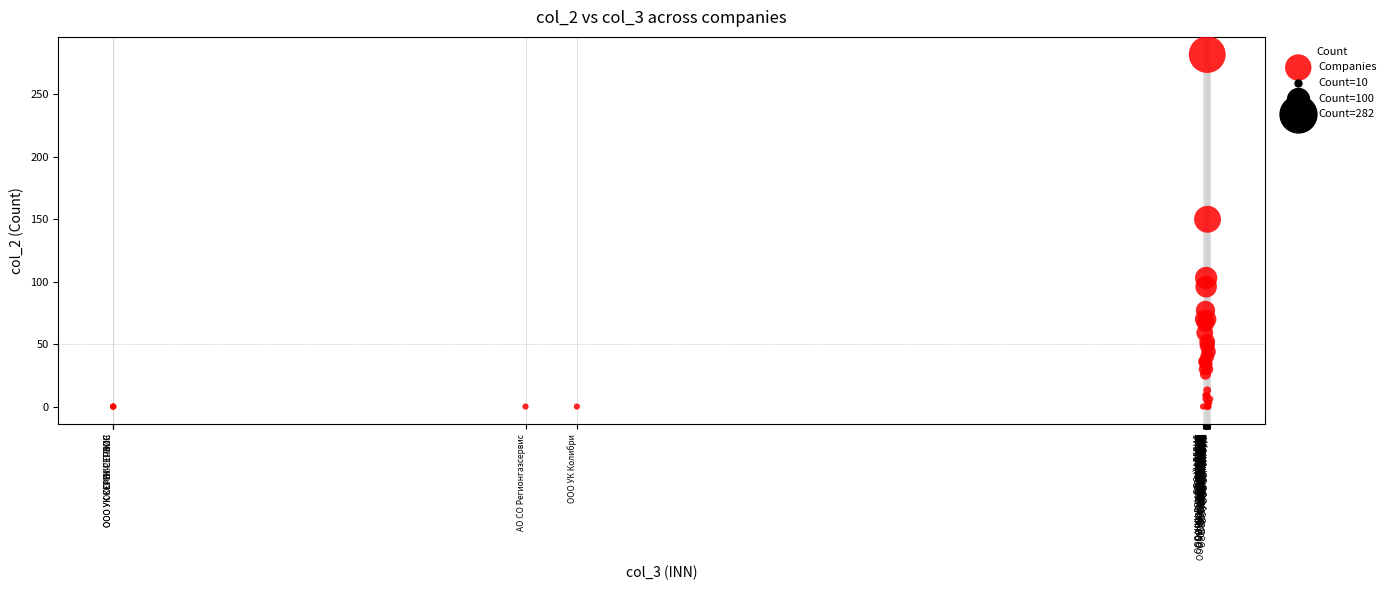

What Y value in the scatter plot is closest to 141?

150